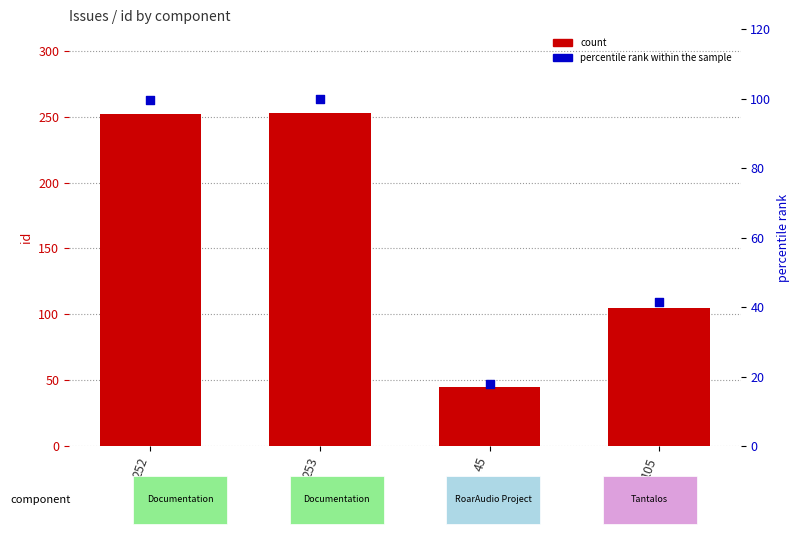

Which series contains the lowest Y value?

percentile rank within the sample